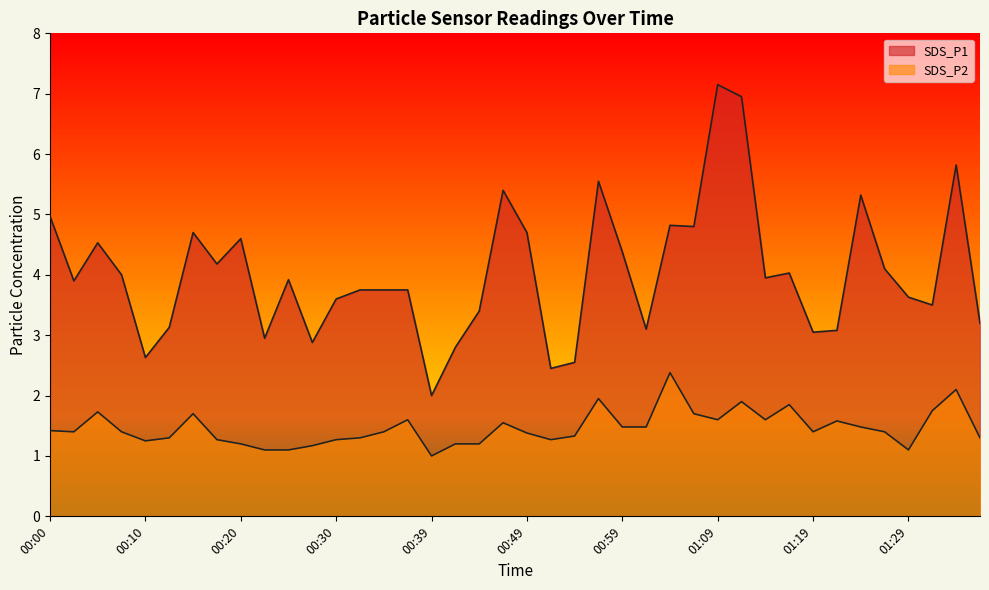

Rank the categories by SDS_P2 value from lowest to highest.

00:39, 00:22, 00:25, 01:29, 00:27, 00:20, 00:42, 00:44, 00:10, 00:17, 00:30, 00:52, 00:13, 00:32, 01:36, 00:54, 00:49, 00:03, 00:08, 00:35, 01:19, 01:26, 00:00, 00:59, 01:02, 01:24, 00:47, 01:21, 00:37, 01:09, 01:14, 00:15, 01:06, 00:05, 01:31, 01:16, 01:11, 00:57, 01:33, 01:04